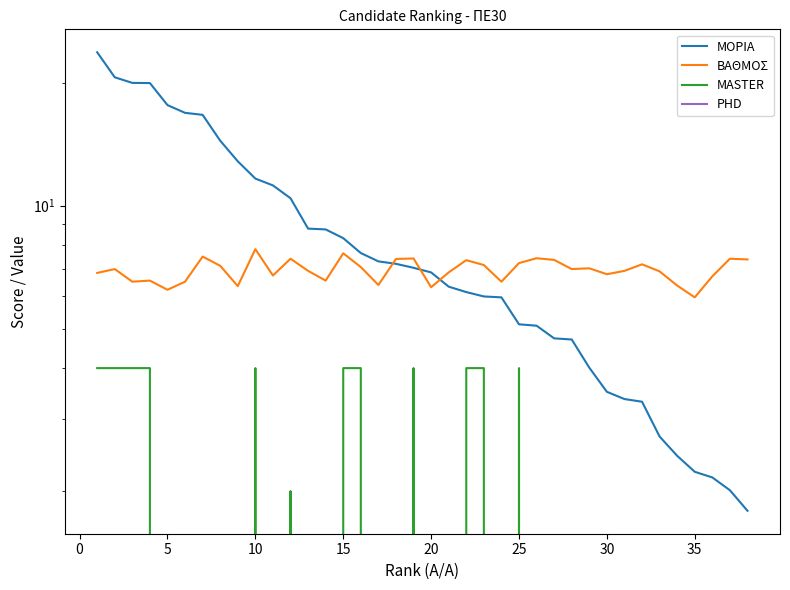

How many lines are shown in the chart?

4